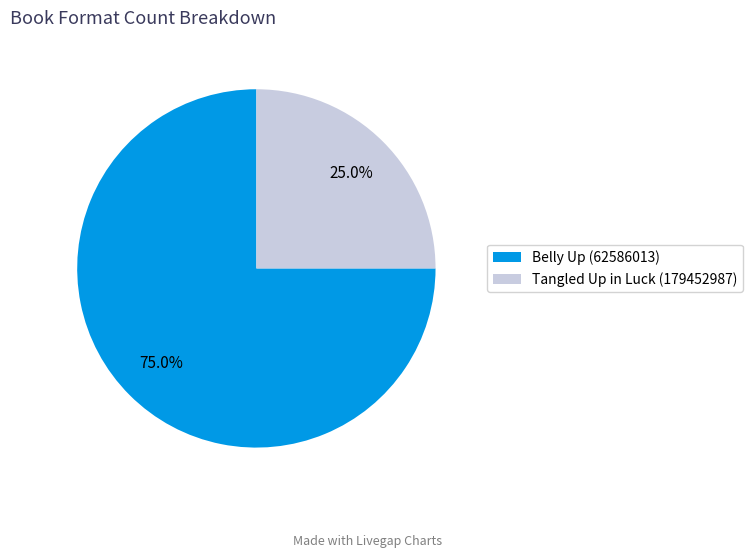

What is the smallest slice in the pie chart?

Tangled Up in Luck (179452987)